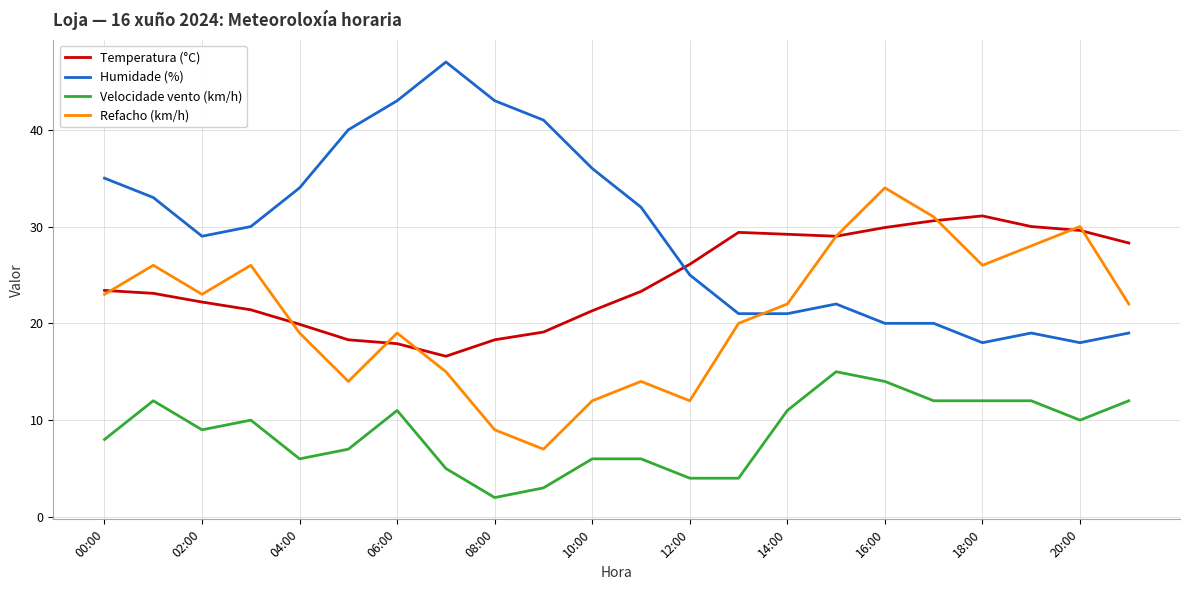

Rank the series by their average value, from lowest to highest.

Velocidade vento (km/h), Refacho (km/h), Temperatura (°C), Humidade (%)